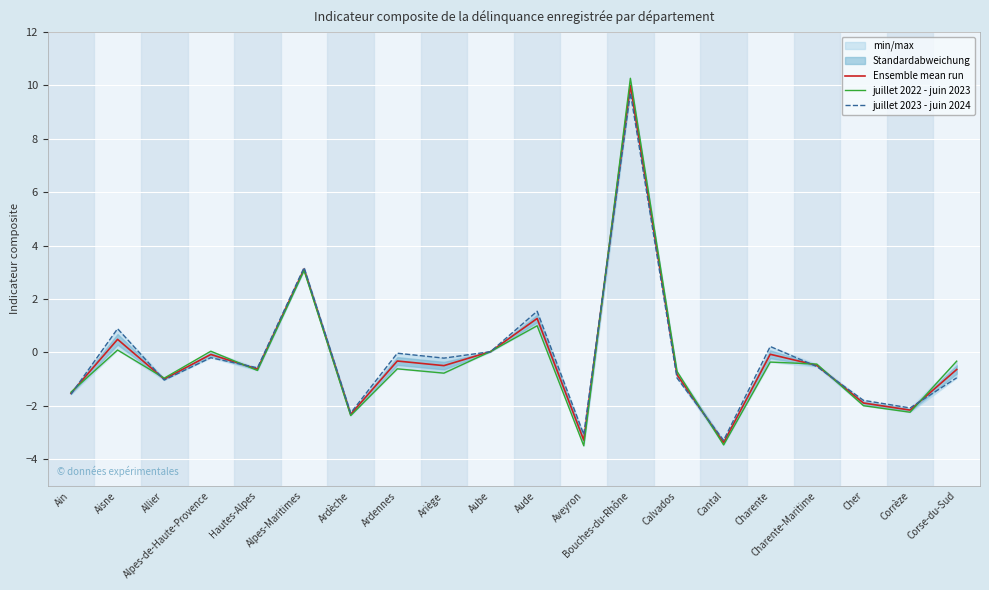

The juillet 2023 - juin 2024 series shows -1.0 at Calvados. True or false?

True